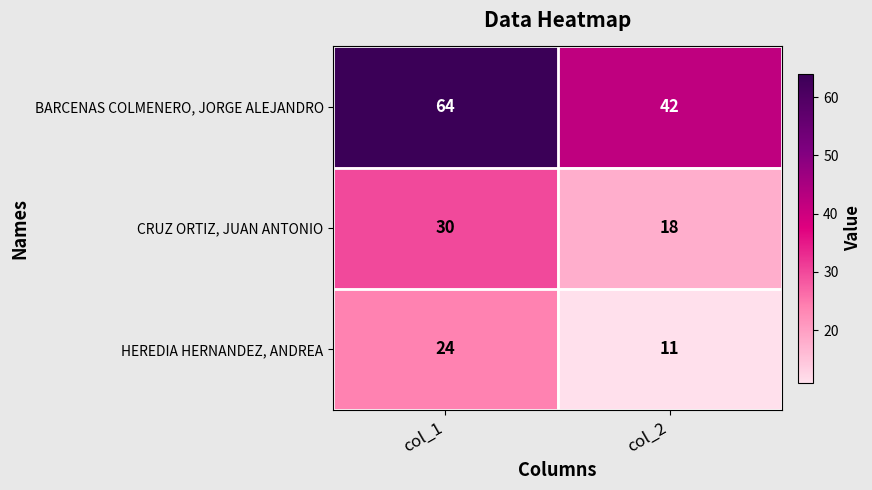

Where is HEREDIA HERNANDEZ, ANDREA nearest to the value 17?

col_2